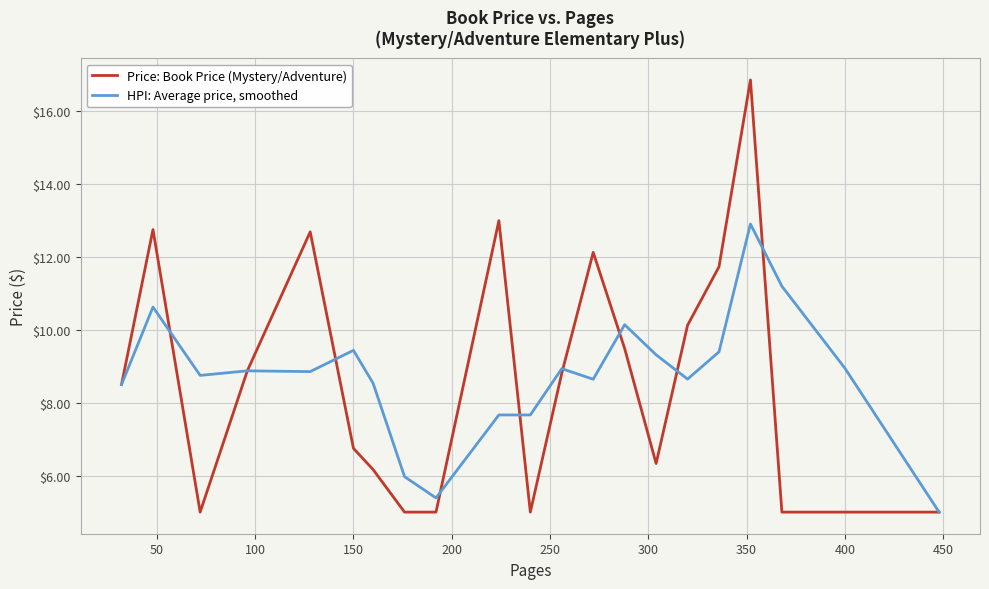

What is the lowest value of the HPI: Average price, smoothed series?

5.0